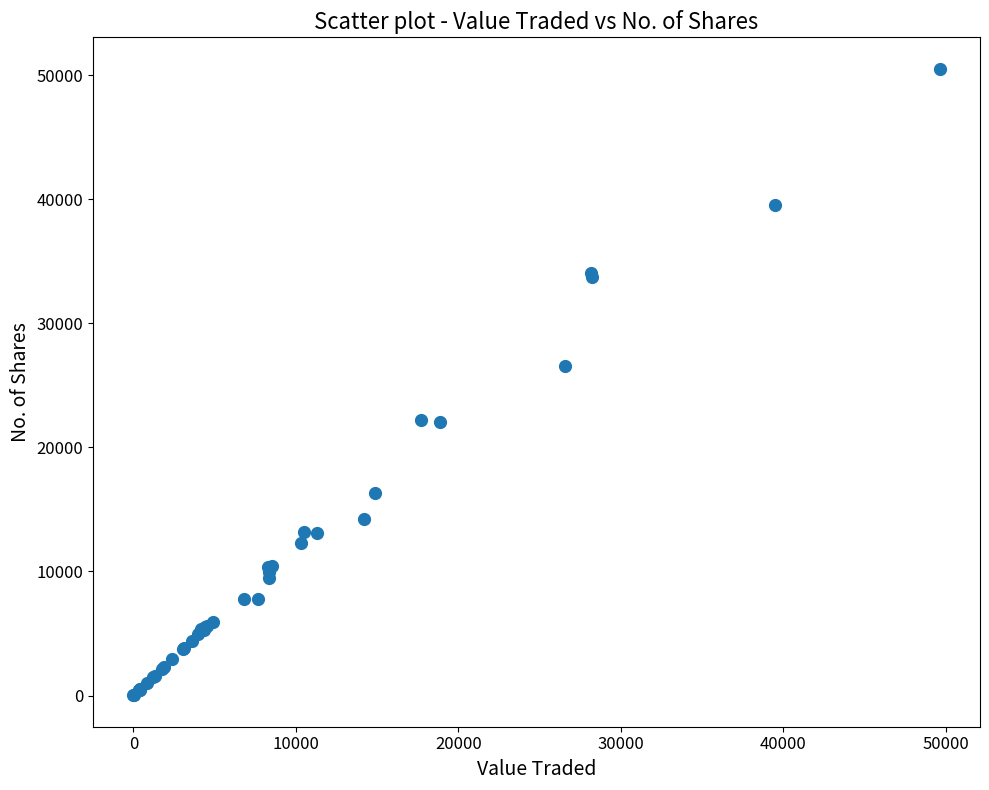

What Y value in the scatter plot is closest to 25270?

26557